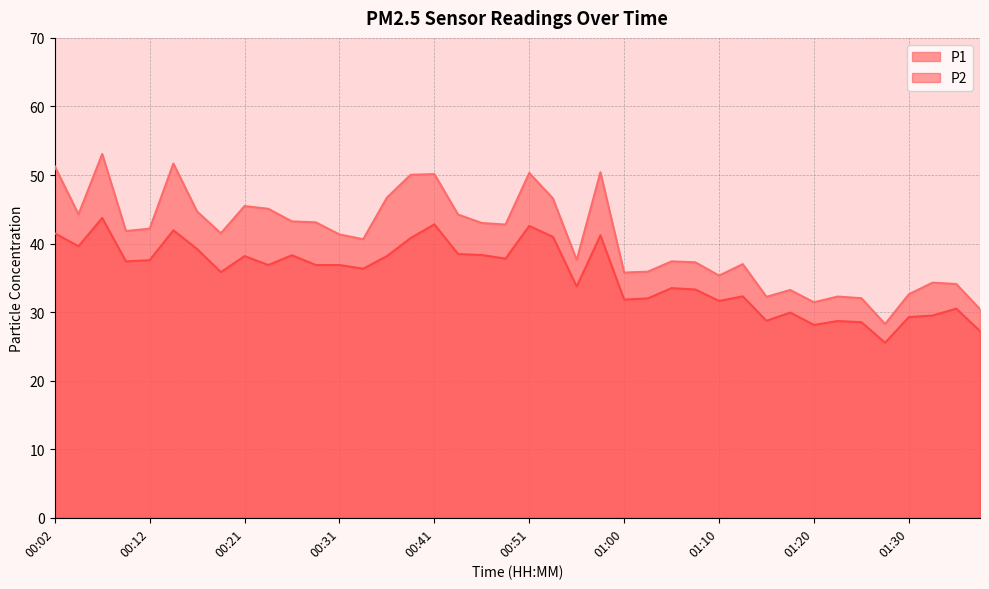

At which category does P1 reach its first local valley?

00:04